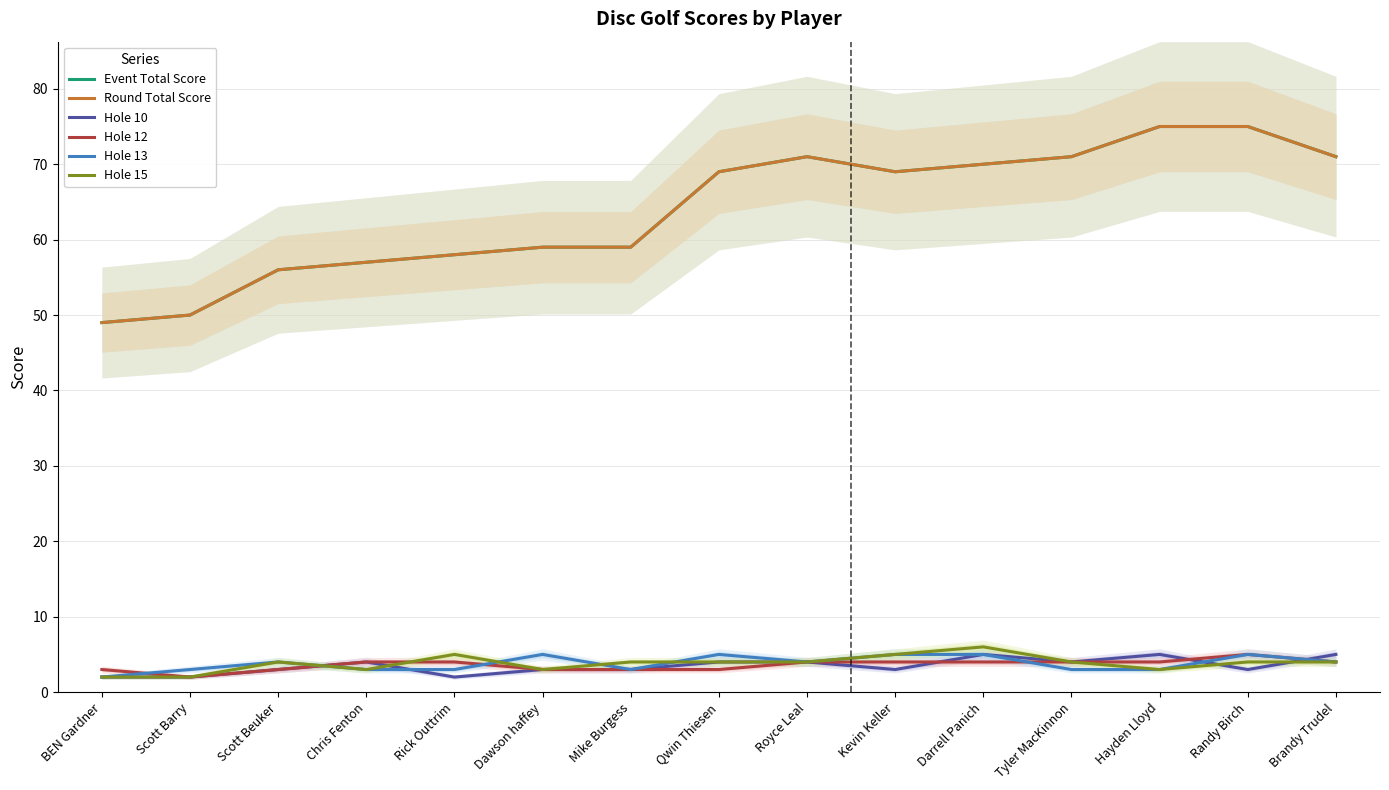

What position from the right is Randy Birch?

2